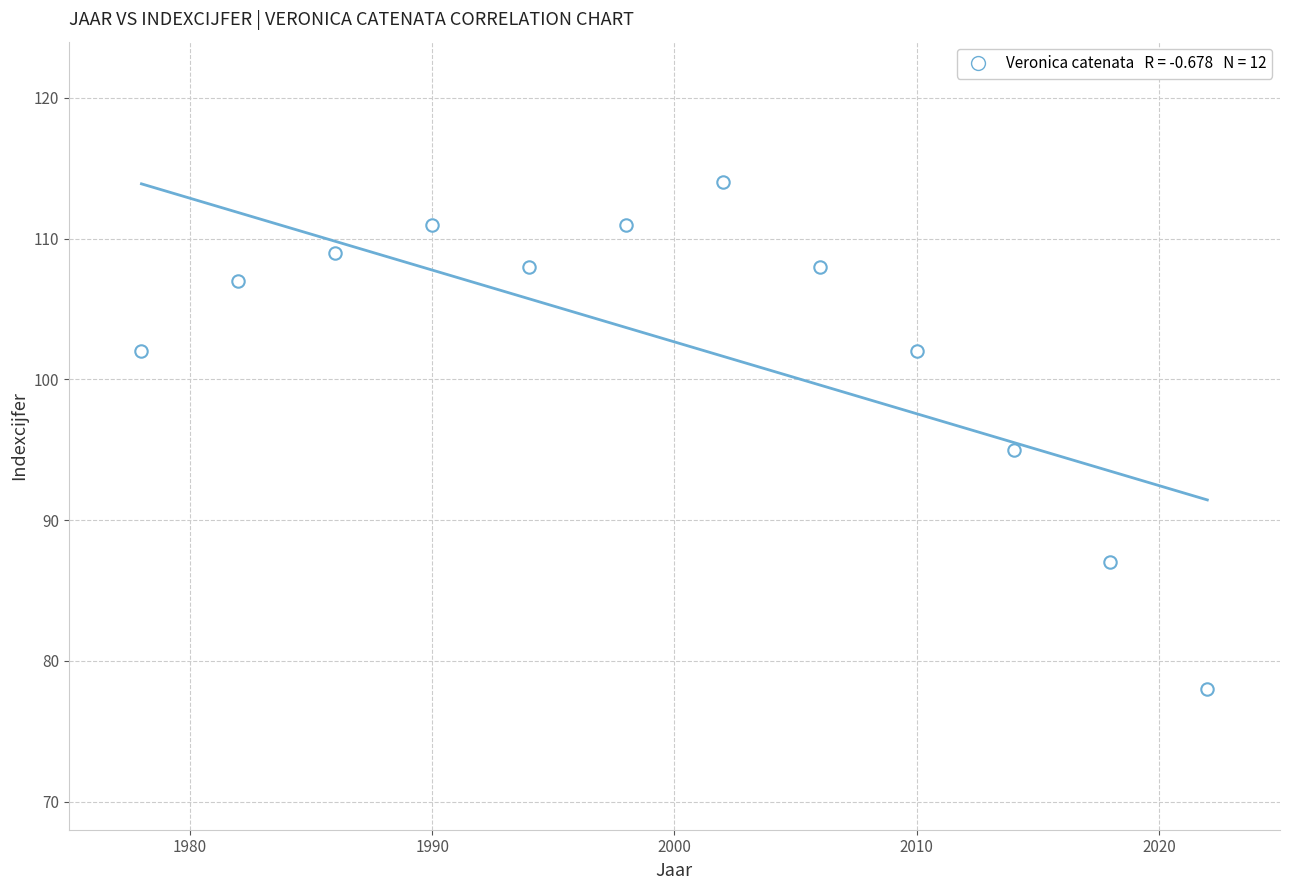

What is the range of Y values (max minus min)?

36